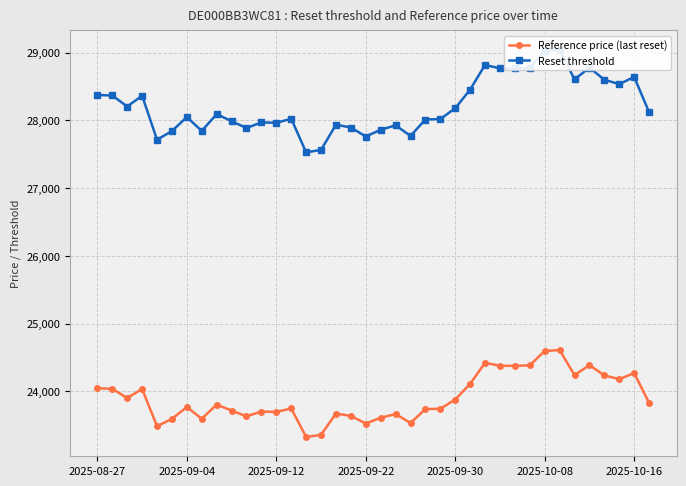

Which series has the largest range (max minus min)?

Reset threshold